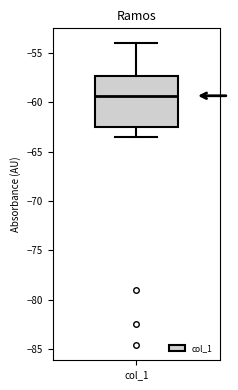

Transcribe this box plot: give where the median line is, the range the box spans, and where the two whiskers end, as read against the y-axis. The values are not printed on the chart, so give them approximately, as read against the axis.

median -59.5, box -62.5 to -57.5, whiskers -63.5 to -54.0